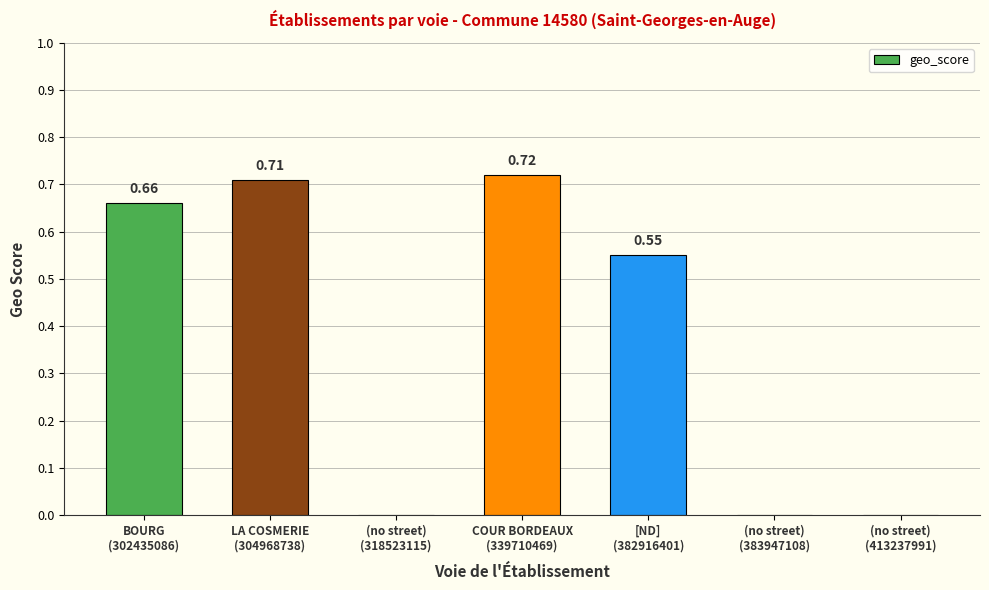

How many values exceed 0?

4